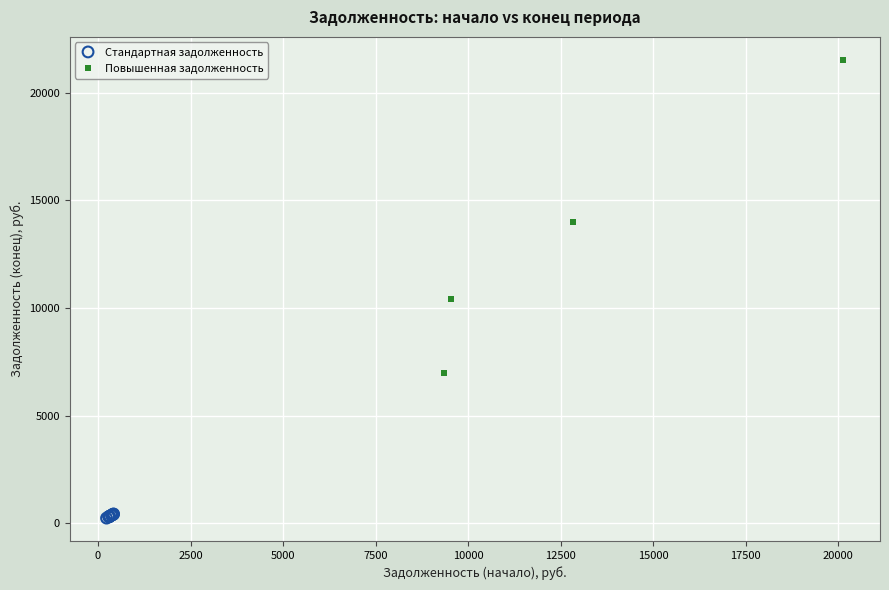

Which series contains the lowest Y value?

Стандартная задолженность